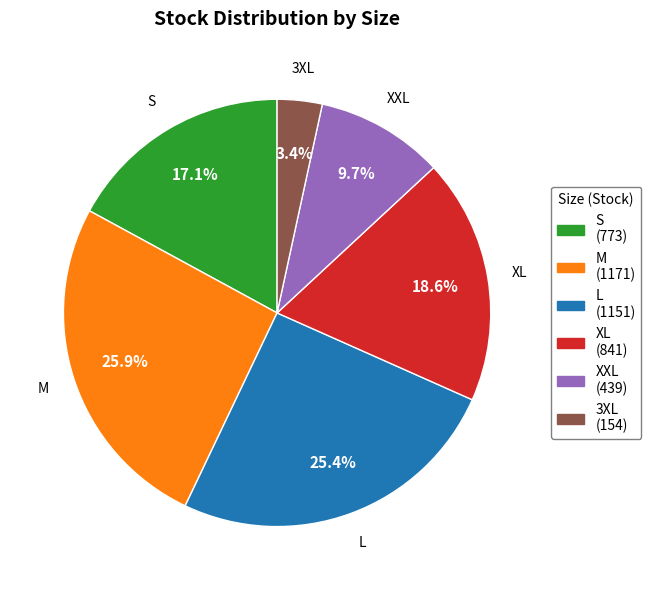

The L slice represents 12% of the pie. True or false?

False